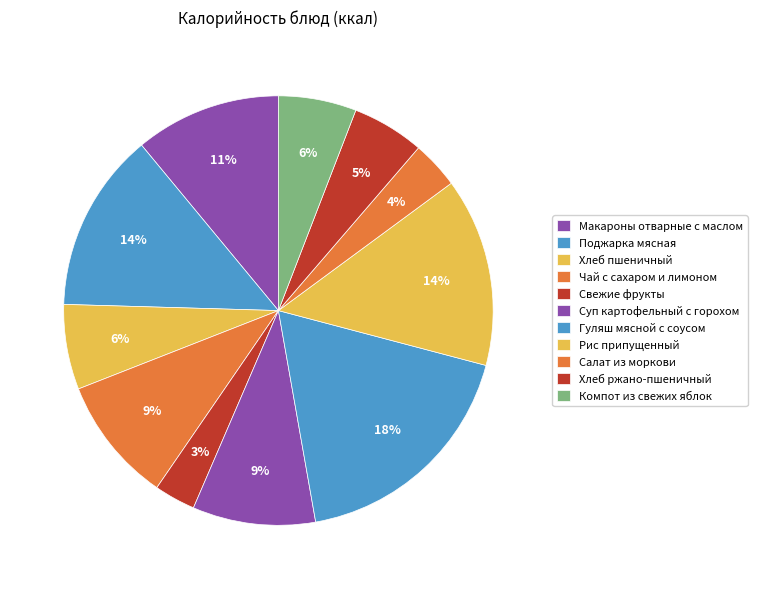

The Макароны отварные с маслом slice represents 3% of the pie. True or false?

False